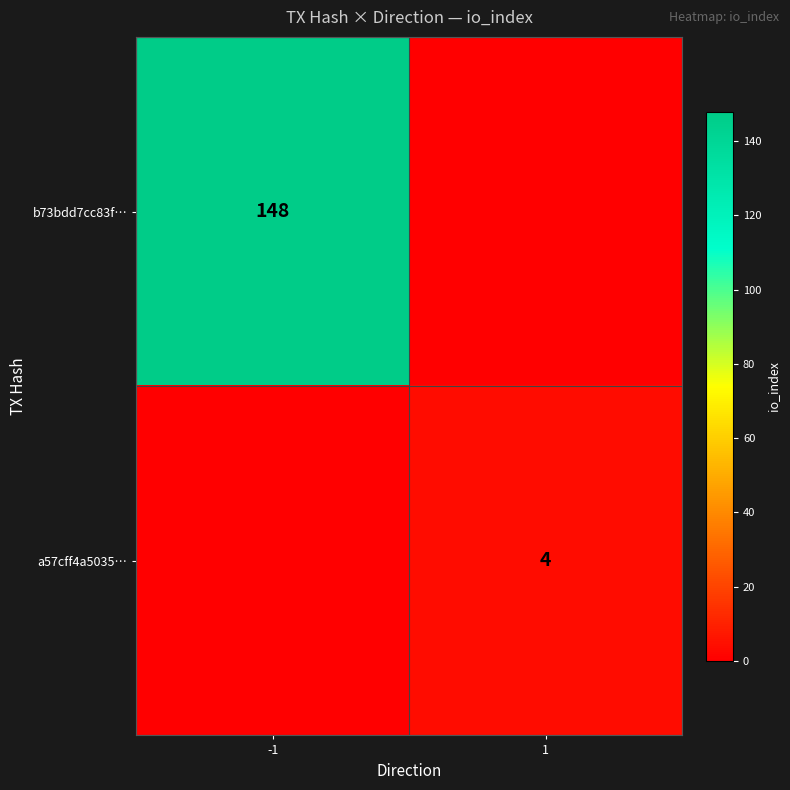

Is it true that a57cff4a5035… equals 7 at 1?

False